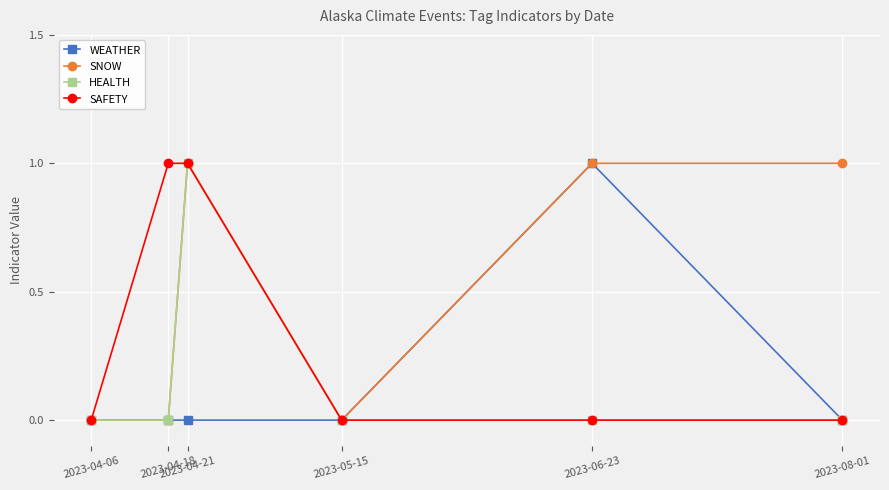

Which series has the largest total across all categories?

SNOW